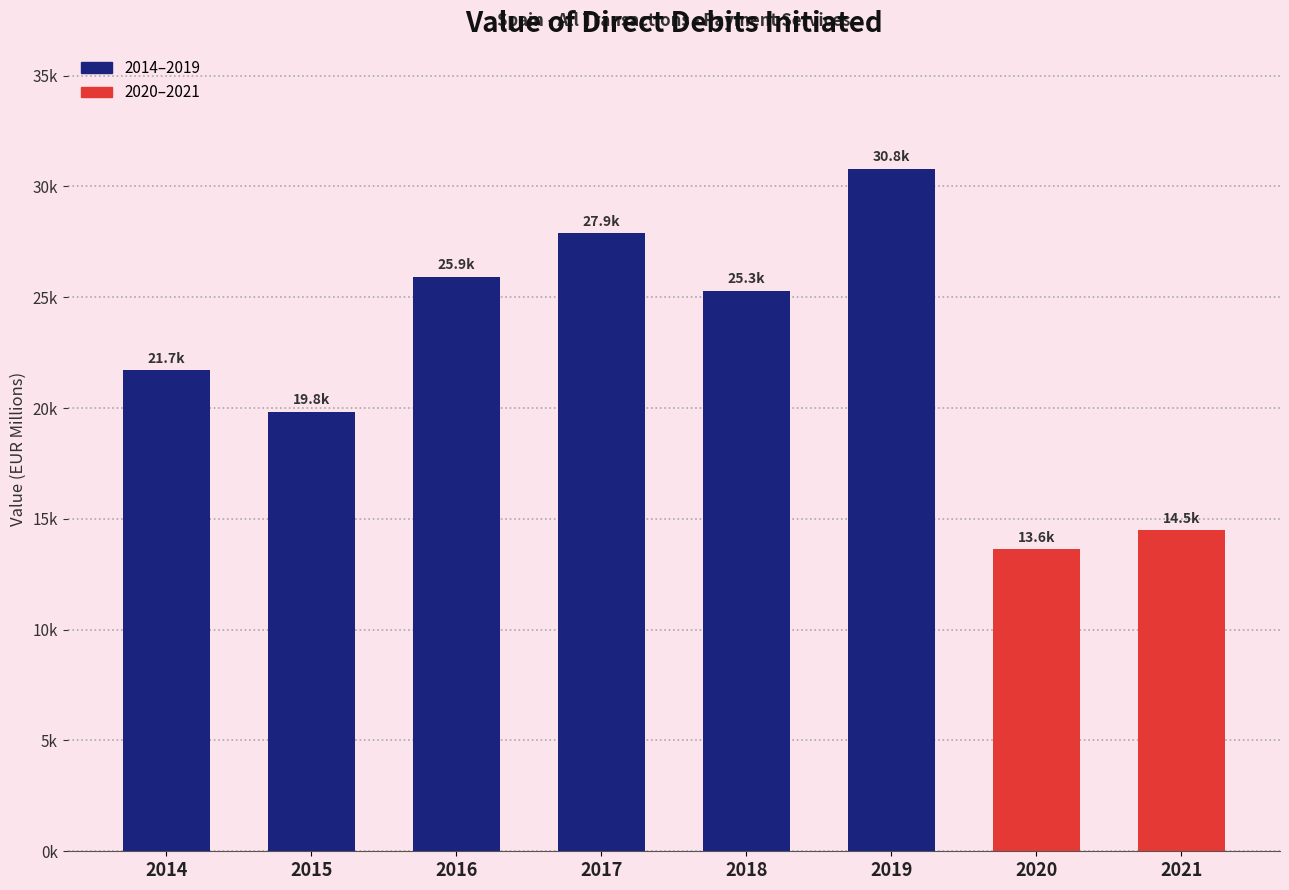

What is the difference between the maximum and second lowest values?

16299.6